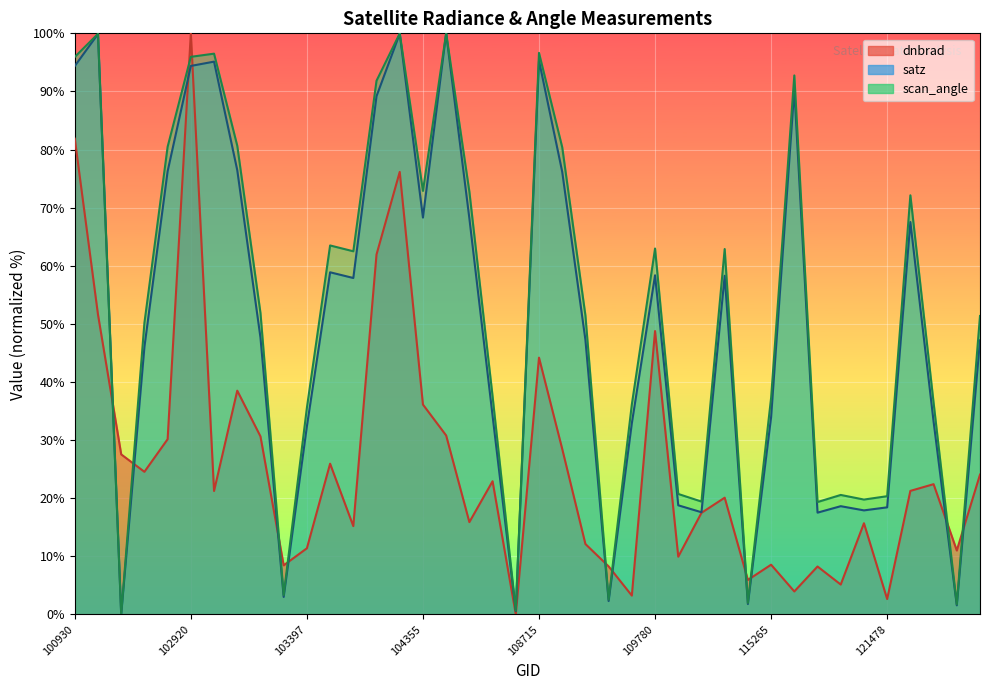

What is the sum of all scan_angle values?

2098.8